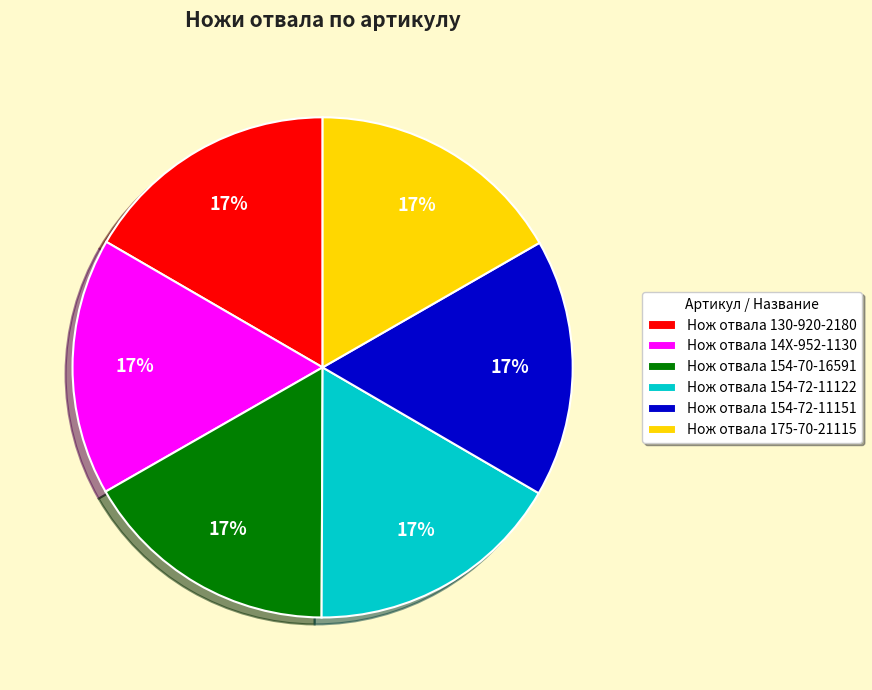

Is the sum of Нож отвала 130-920-2180 and Нож отвала 14X-952-1130 greater than half?

No